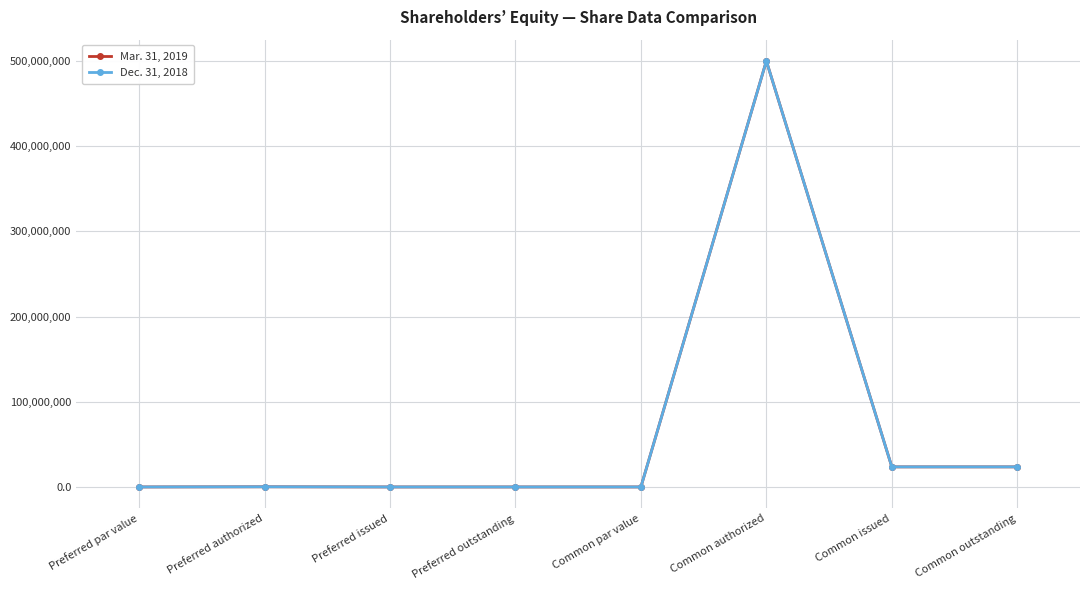

What is the total value across all series at Common outstanding?

47139904